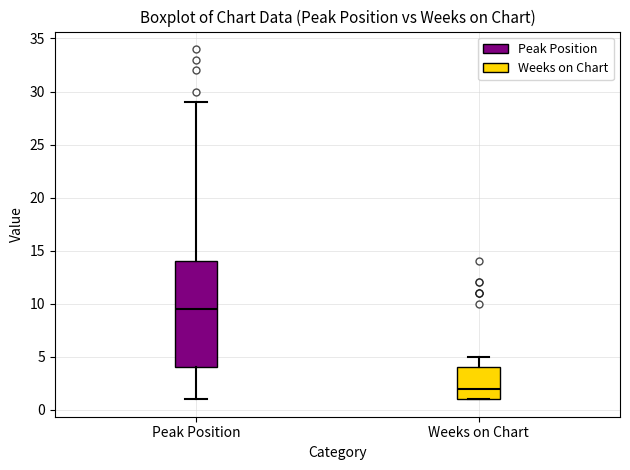

Reading left to right, read every box against the y-axis: the position of its median line, the range the box covers, and the ends of its whiskers. The values are not printed on the chart, so give them approximately, as read against the axis.

Peak Position: median 9.5, box 4.0 to 14.0, whiskers 1.0 to 29.0
Weeks on Chart: median 2.0, box 1.0 to 4.0, whiskers 1.0 to 5.0